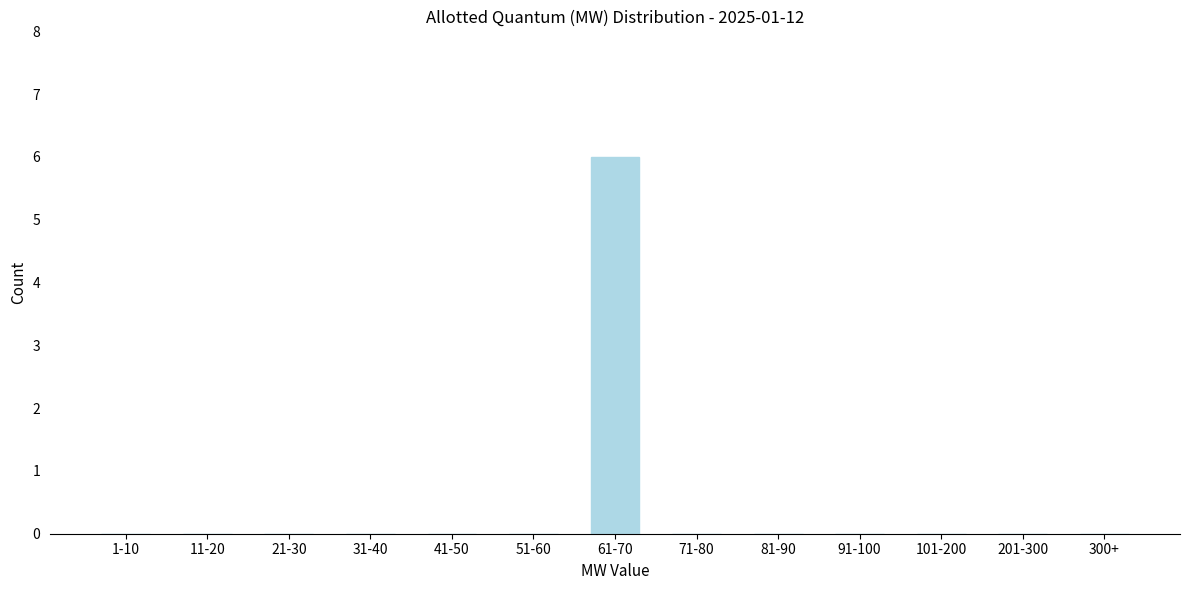

Reading right to left, extract all data points from this chart.

300+=0	201-300=0	101-200=0	91-100=0	81-90=0	71-80=0	61-70=6	51-60=0	41-50=0	31-40=0	21-30=0	11-20=0	1-10=0